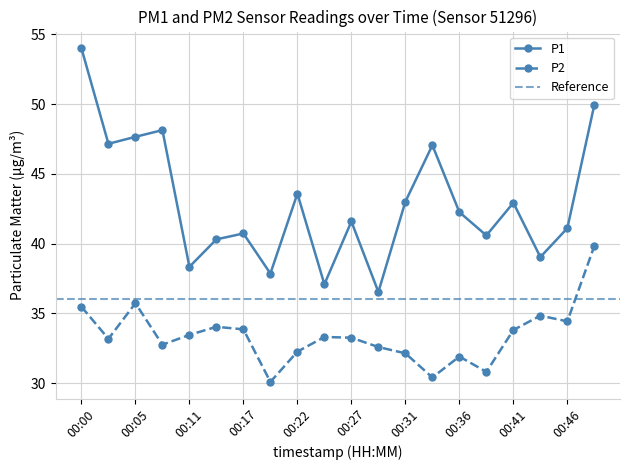

What is the difference between the P2 values at 00:31 and 00:29?

0.4